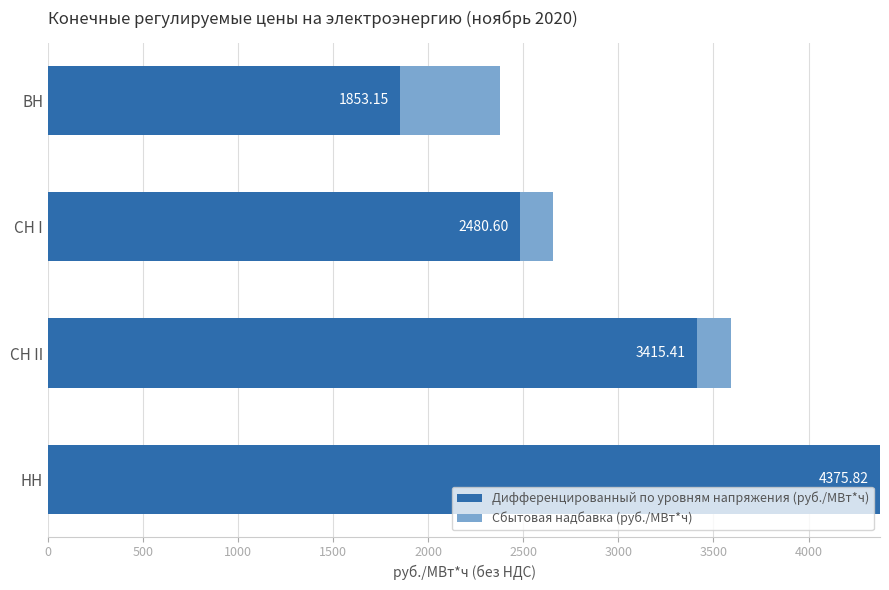

At which category is the sum across all series the highest?

НН